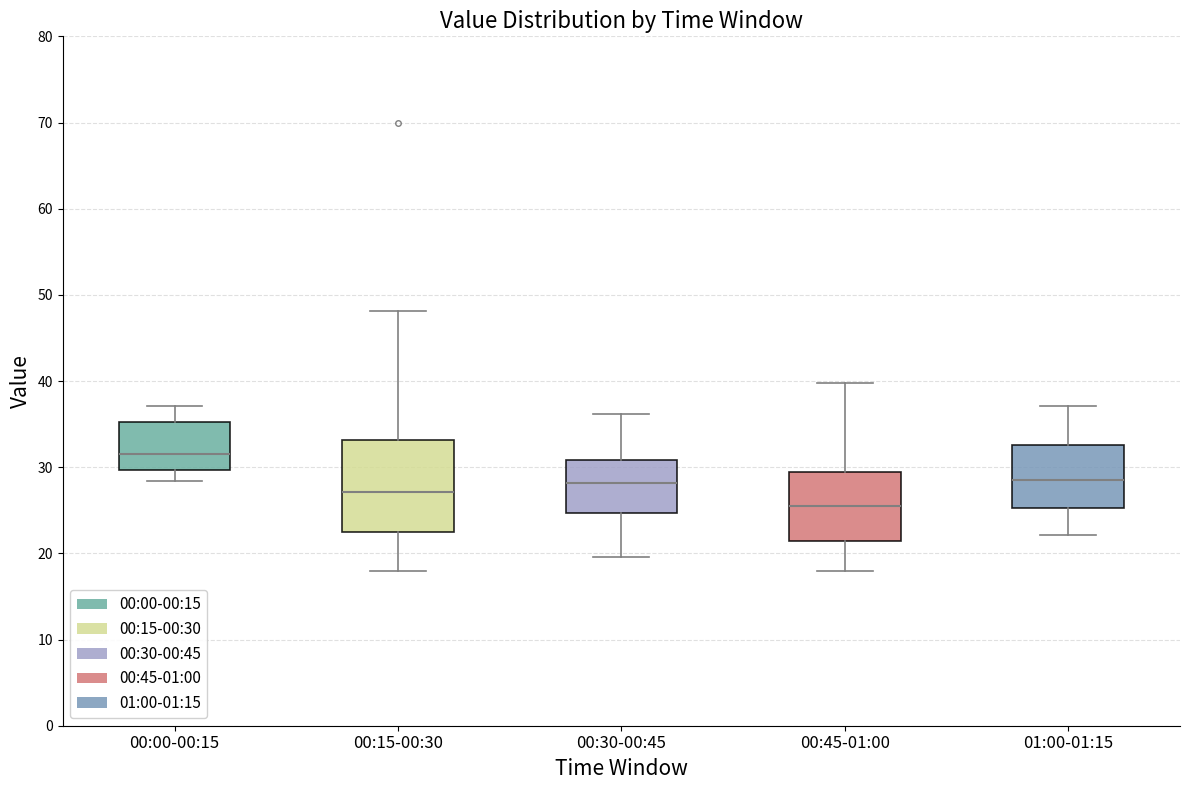

Comparing the boxes themselves (not the whiskers), which one is the tallest?

00:15-00:30